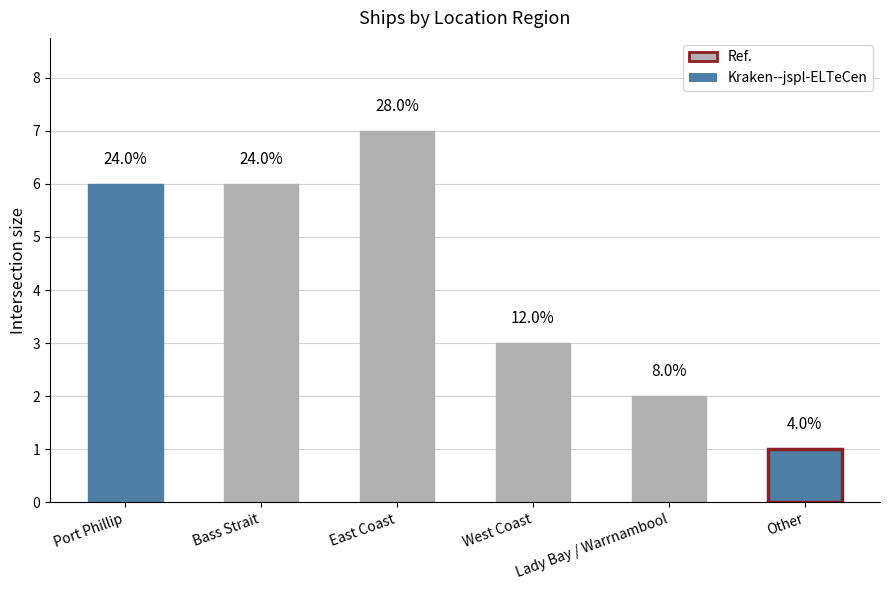

Are the bars horizontal?

No